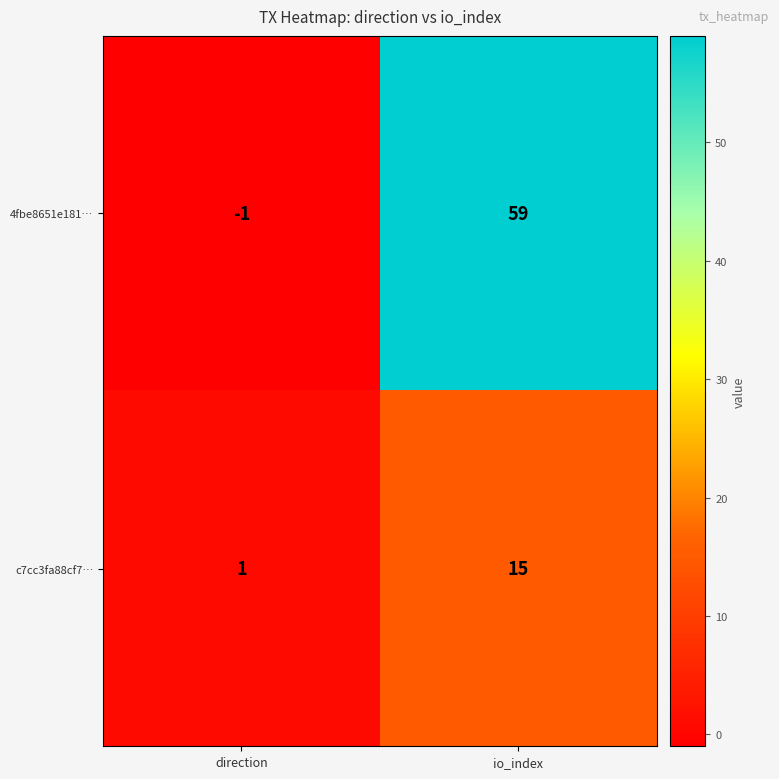

How many values in 4fbe8651e181… are above zero?

1